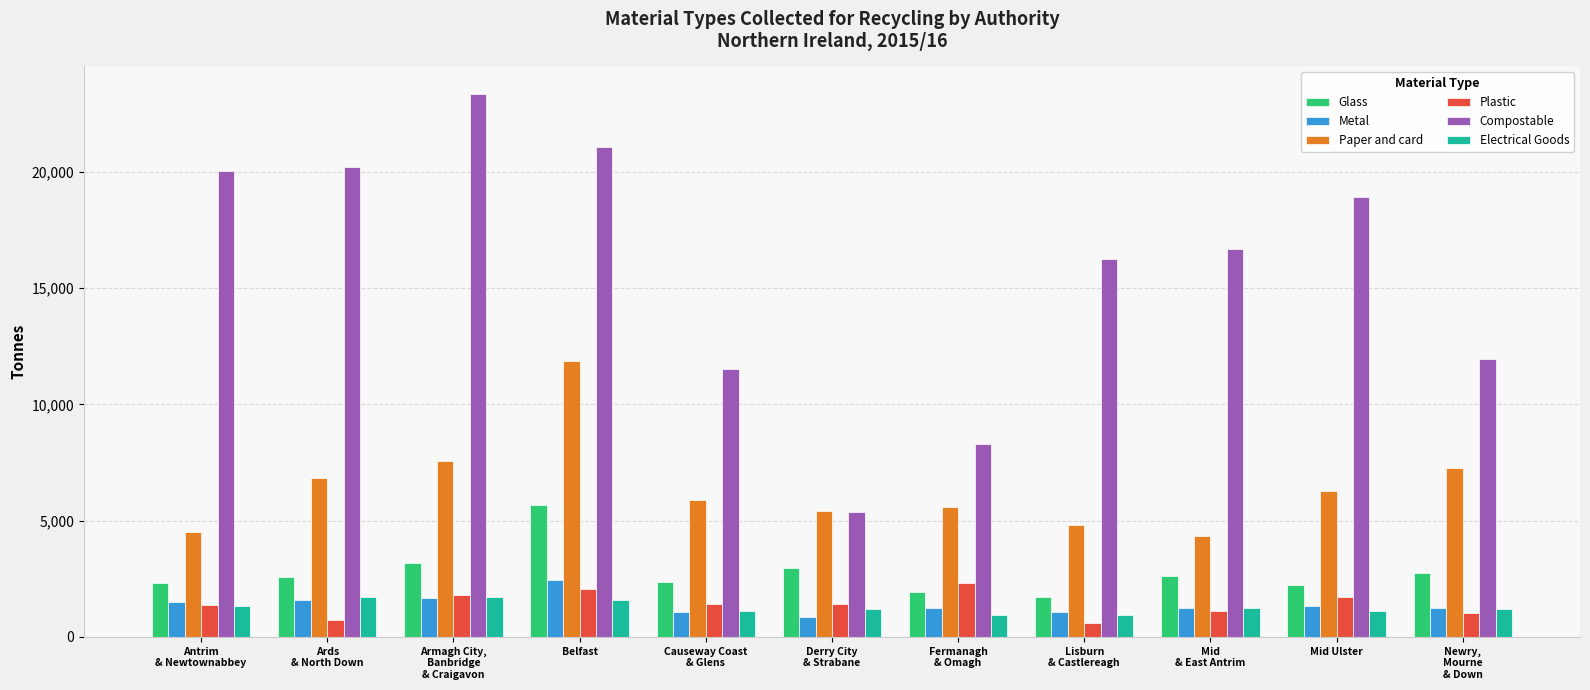

What is the label of the 11th bar from the left?

Newry,
Mourne
& Down